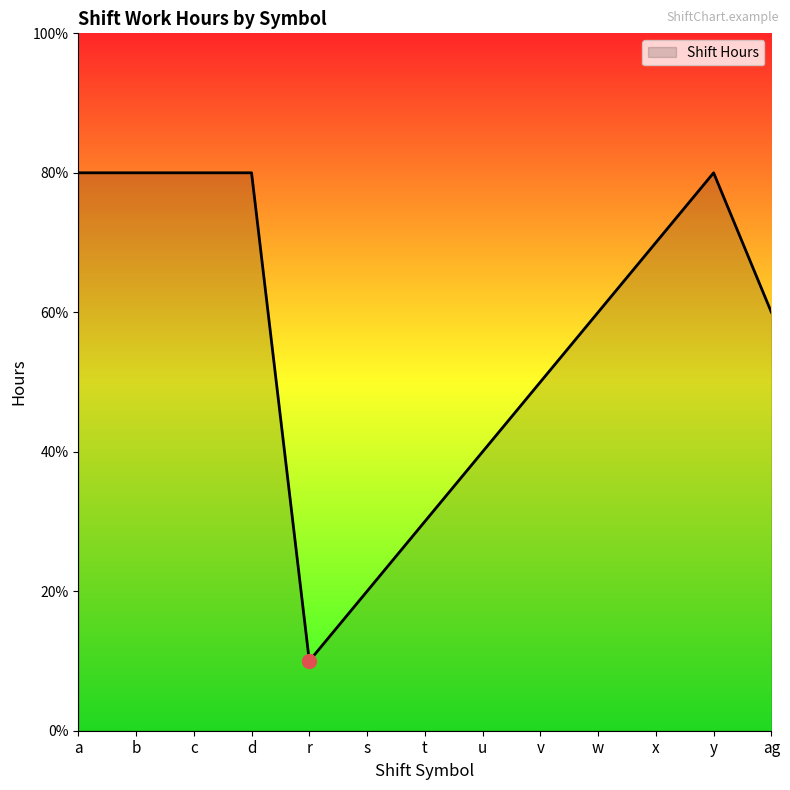

True or false: the data has more than 1 interior local peaks.

False